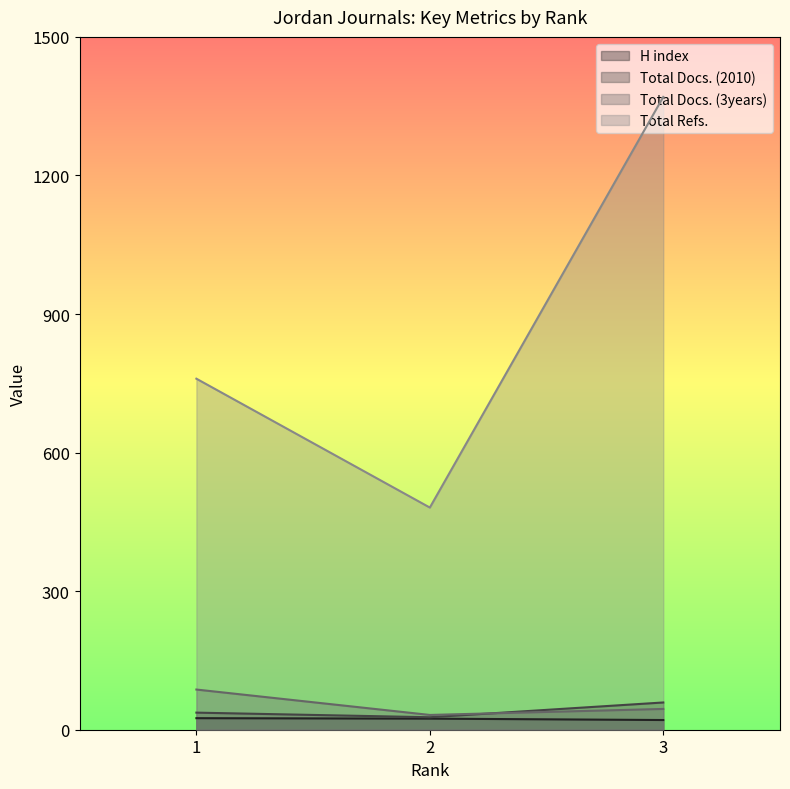

Count the Total Docs. (3years) values in the range 32 to 87.

3